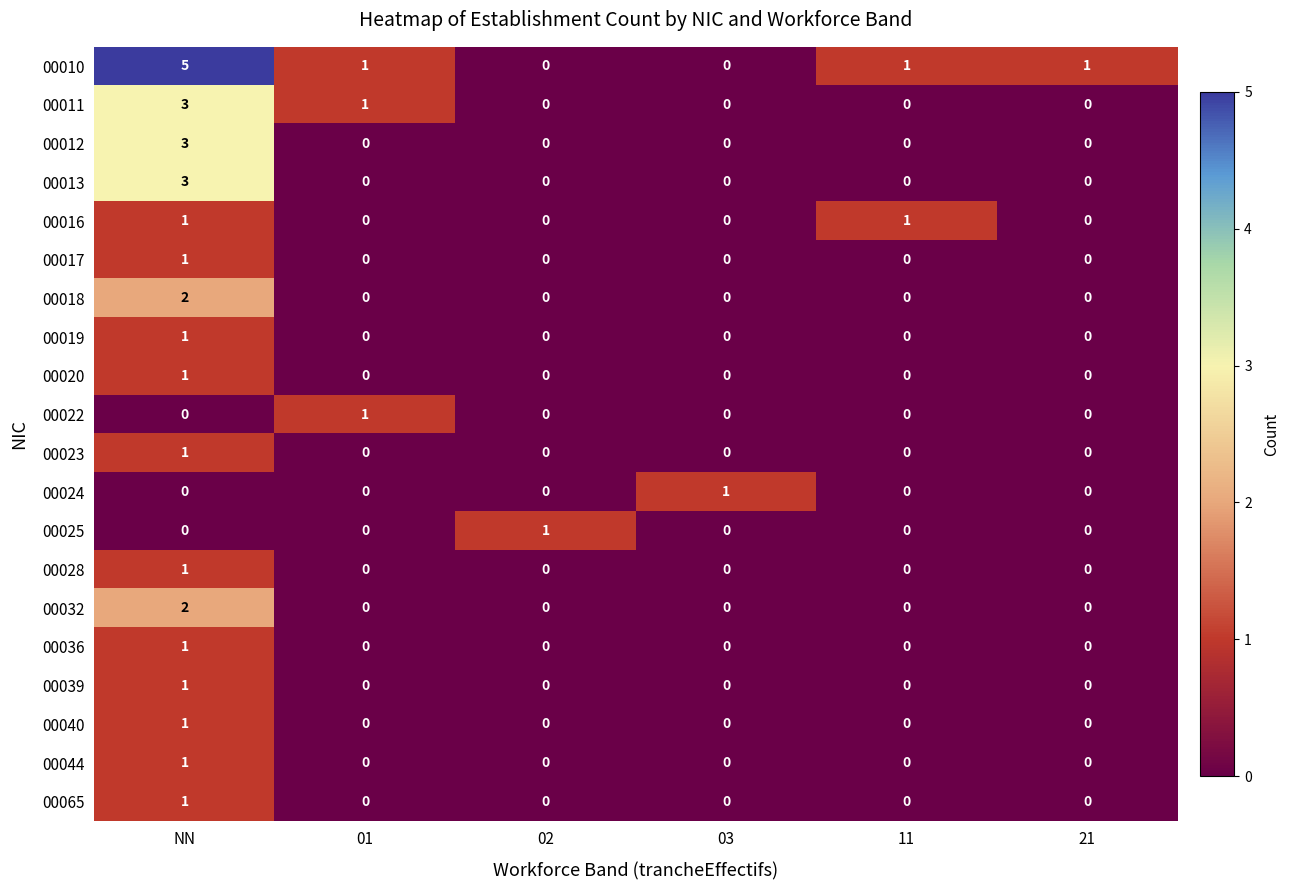

At which category is the sum across all series the highest?

NN